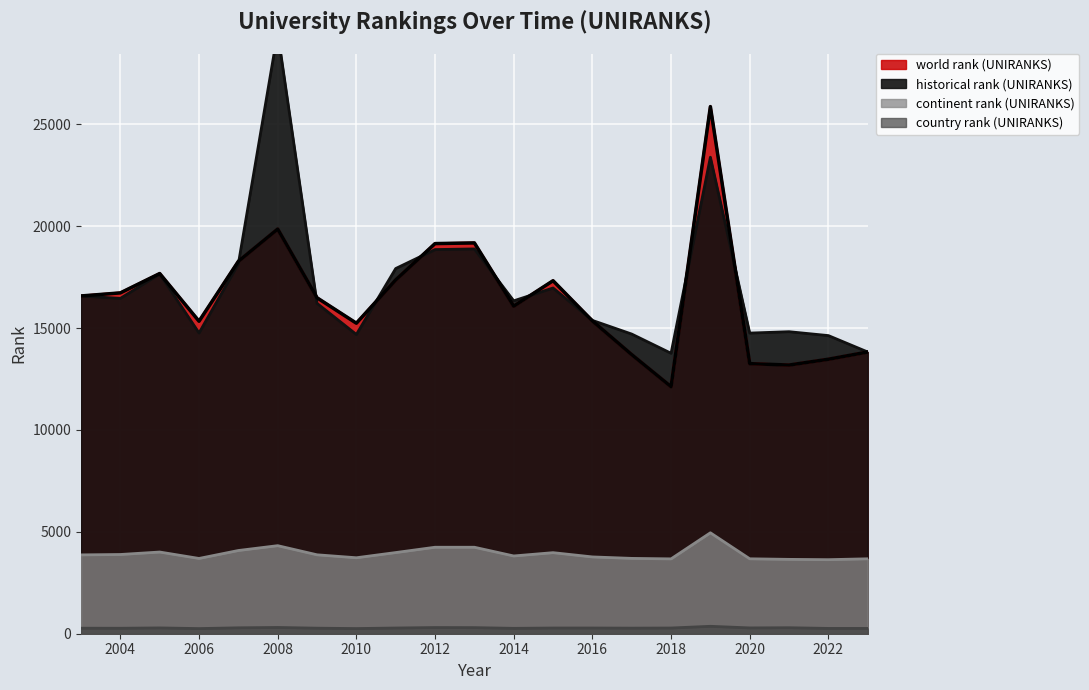

At how many categories does at least one series exceed 15290?

14